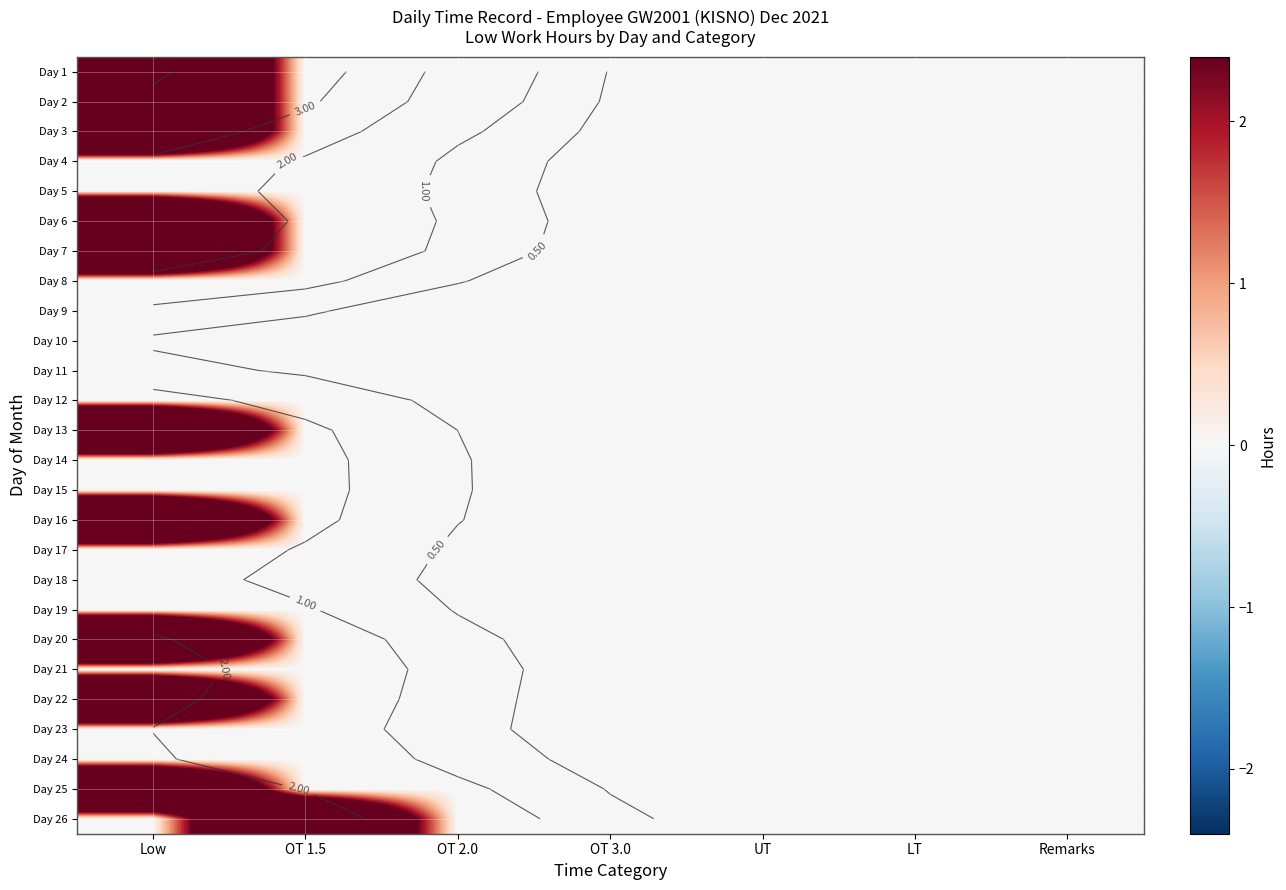

What is the sum of all Day 7 values?

11.1